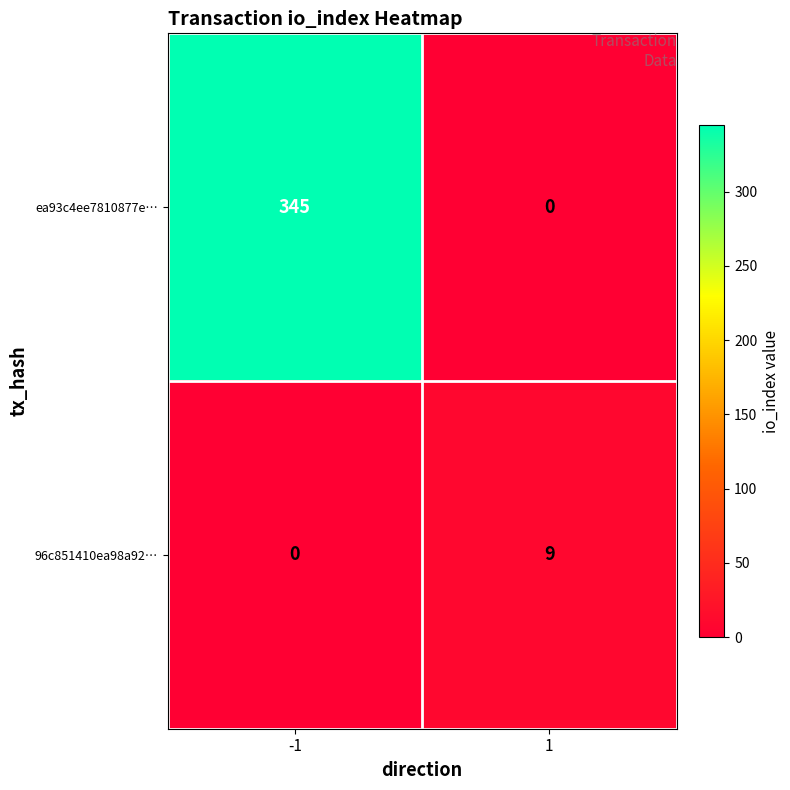

What is the sum of all 96c851410ea98a92… values?

9